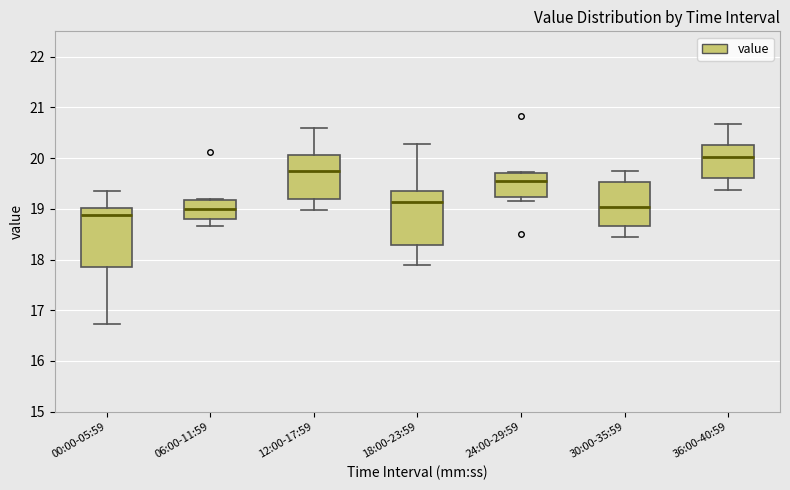

Reading left to right, transcribe this box plot: for each box, give where its median line is, the range the box spans, and where its two whiskers end, as read against the y-axis. The values are not printed on the chart, so give them approximately, as read against the axis.

00:00-05:59: median 18.9, box 17.9 to 19.0, whiskers 16.7 to 19.4
06:00-11:59: median 19.0, box 18.8 to 19.2, whiskers 18.7 to 19.2
12:00-17:59: median 19.8, box 19.2 to 20.1, whiskers 19.0 to 20.6
18:00-23:59: median 19.1, box 18.3 to 19.4, whiskers 17.9 to 20.3
24:00-29:59: median 19.5, box 19.2 to 19.7, whiskers 19.2 (just below the box's lower edge) to 19.7 (just above the box's upper edge)
30:00-35:59: median 19.0, box 18.7 to 19.5, whiskers 18.5 to 19.8
36:00-40:59: median 20.0, box 19.6 to 20.3, whiskers 19.4 to 20.7